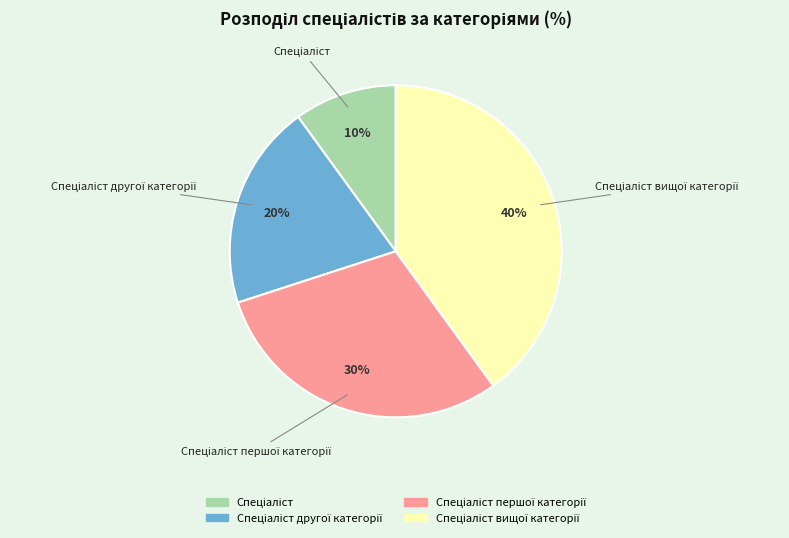

Count the number of slices in the pie.

4